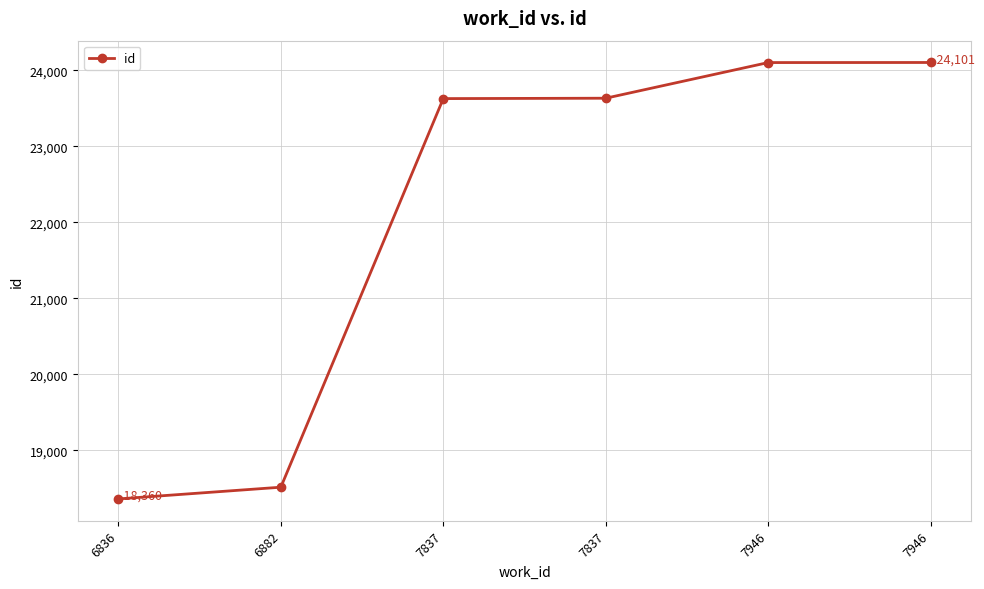

What is the ratio of the value at 7946 to the value at 7946?

1.0